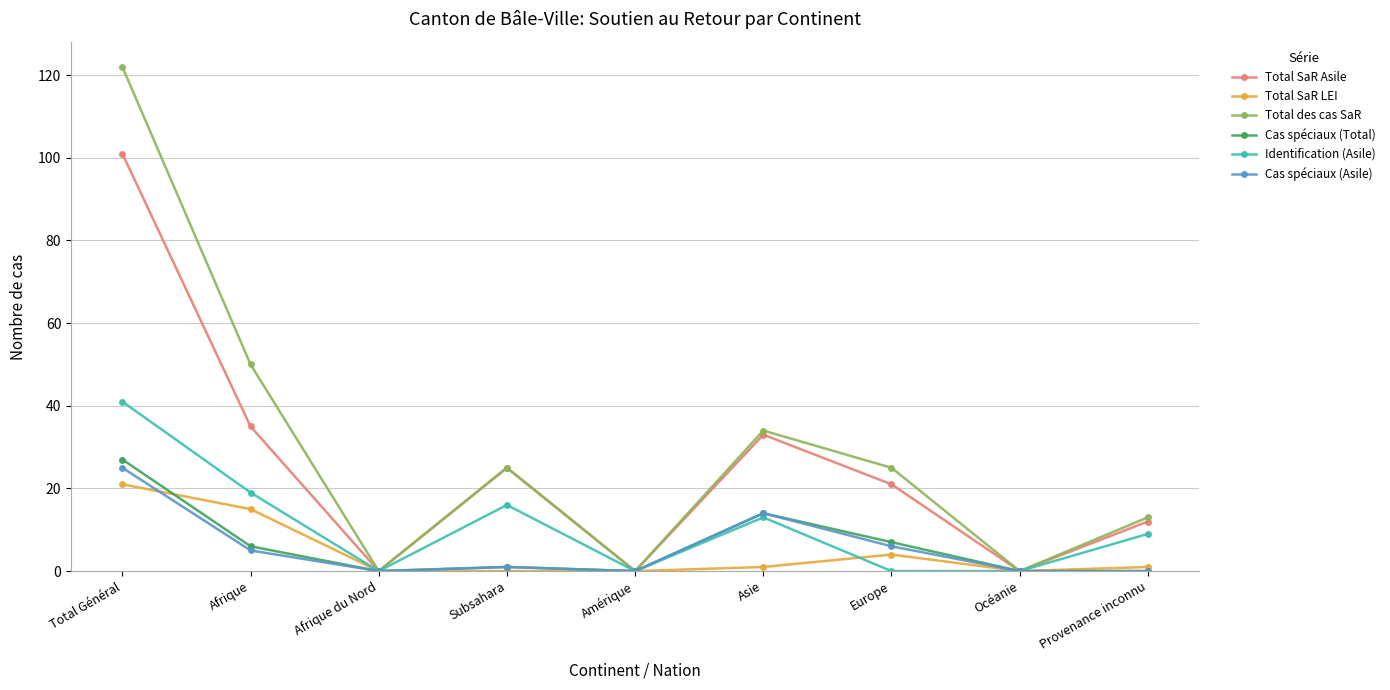

What are all the series names shown in the legend?

Total SaR Asile, Total SaR LEI, Total des cas SaR, Cas spéciaux (Total), Identification (Asile), Cas spéciaux (Asile)